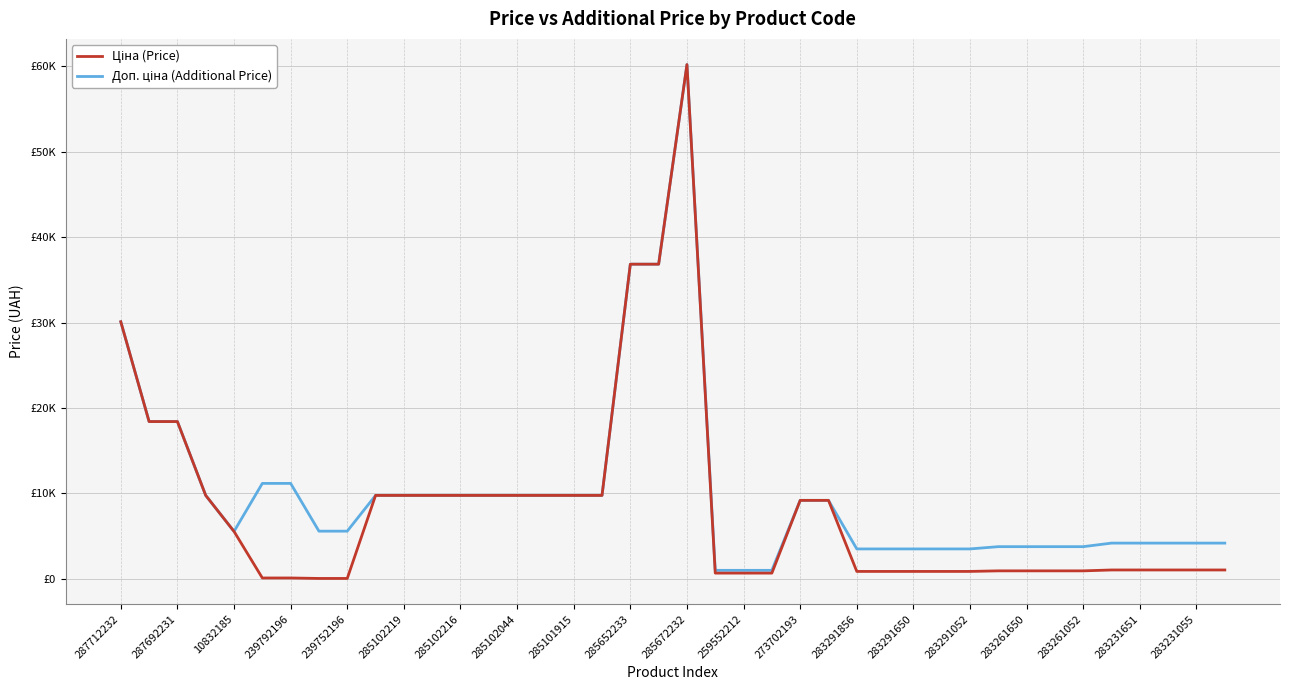

True or false: Доп. ціна (Additional Price) and Ціна (Price) cross at least once.

False